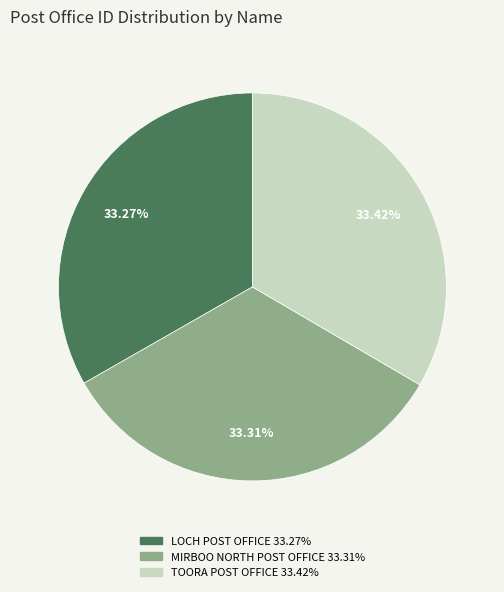

Do LOCH POST OFFICE and TOORA POST OFFICE together represent more than half of the pie?

Yes